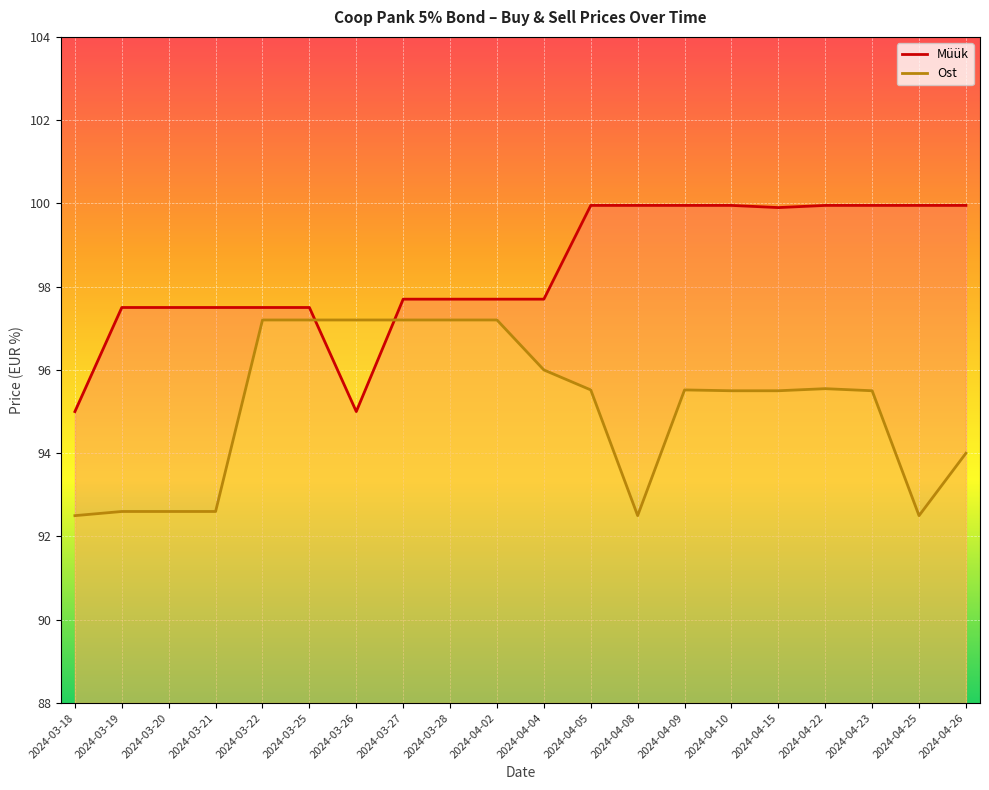

At which category does Müük reach its first local valley?

2024-03-26